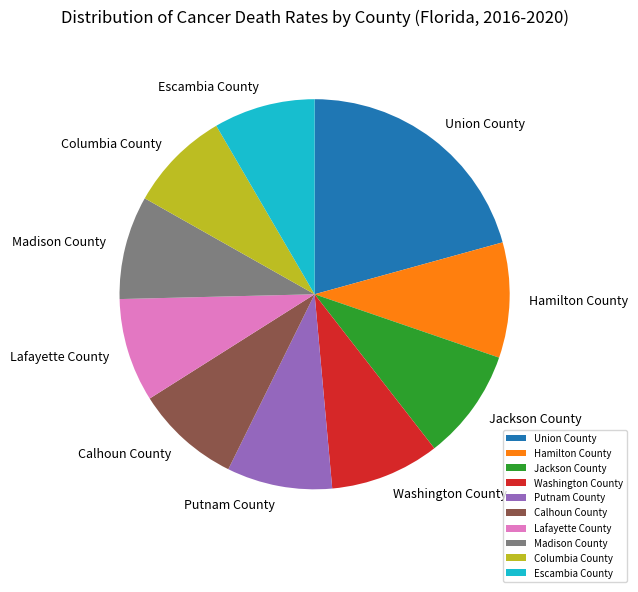

Do Columbia County and Calhoun County together represent more than half of the pie?

No